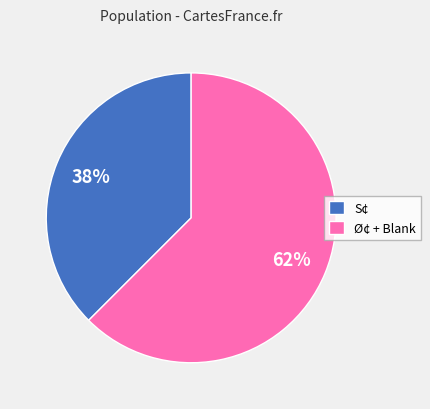

Combined, do S¢ and Ø¢ + Blank account for over 50%?

Yes